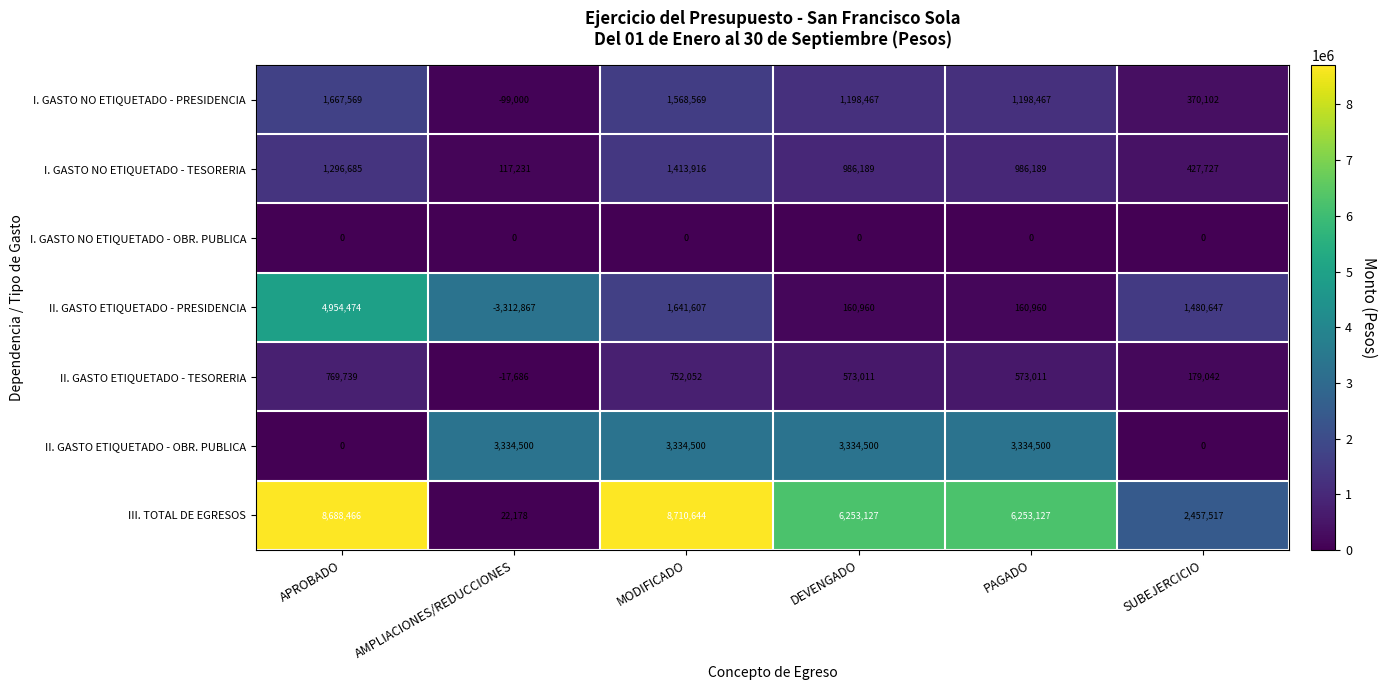

What is the maximum value shown in the chart?

8710644